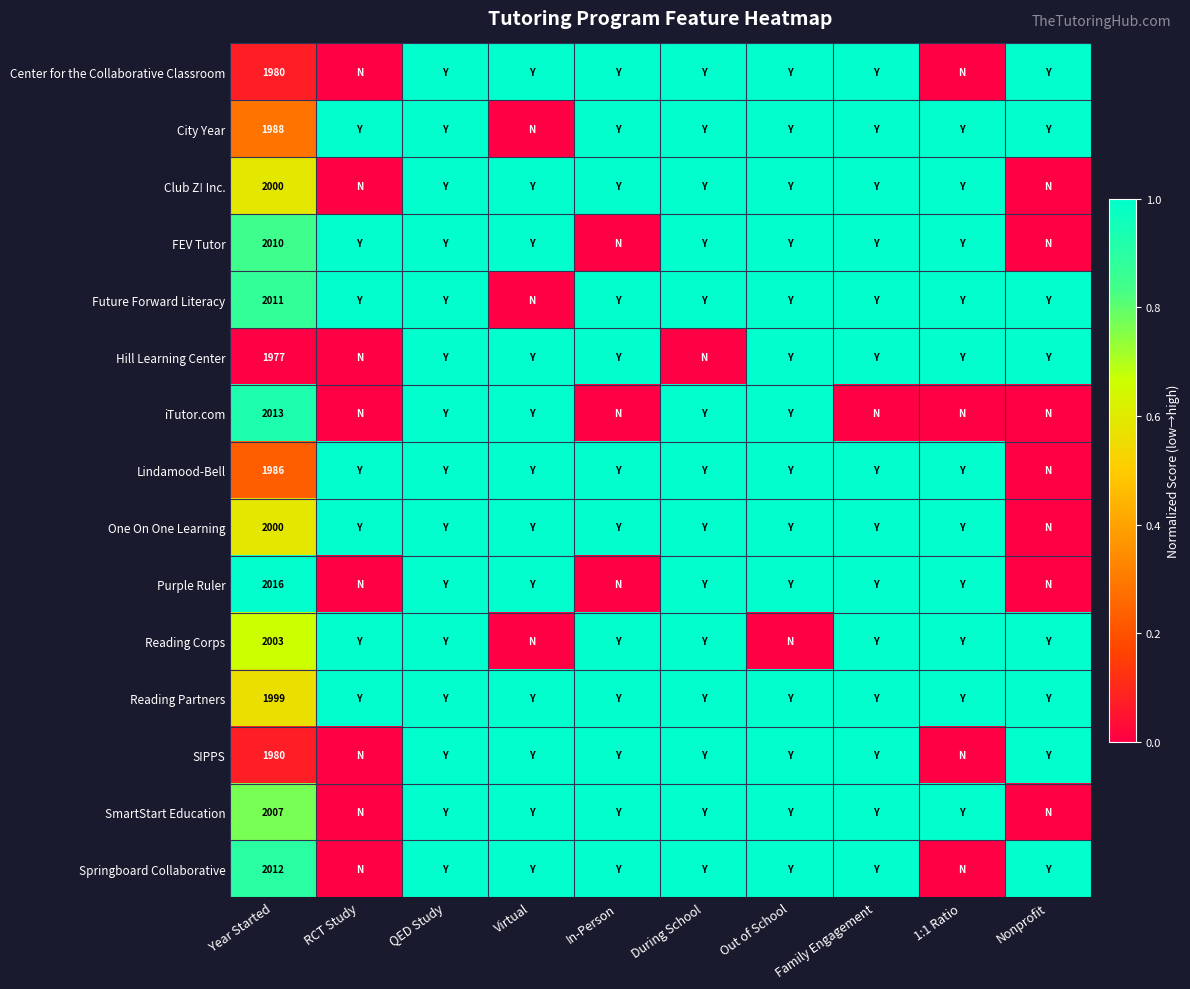

The value of Reading Corps at Year Started is 3561. True or false?

False